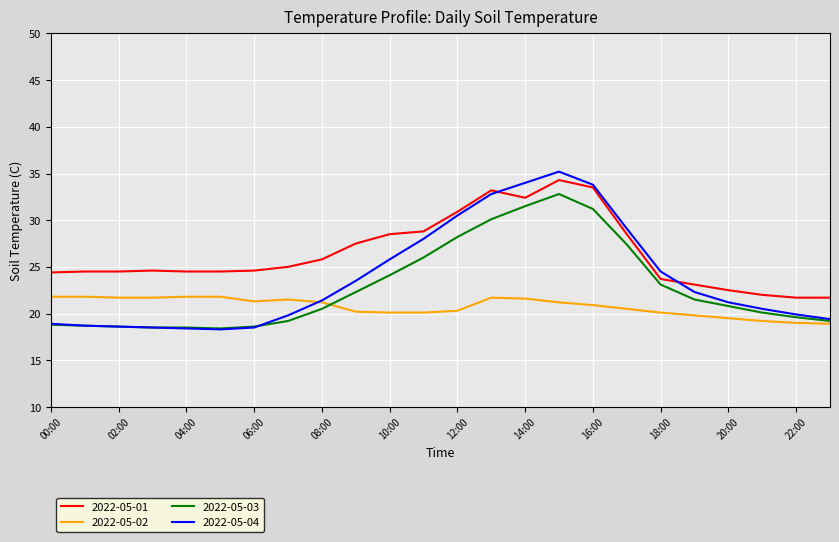

Rank the series by their maximum value, from highest to lowest.

2022-05-04, 2022-05-01, 2022-05-03, 2022-05-02